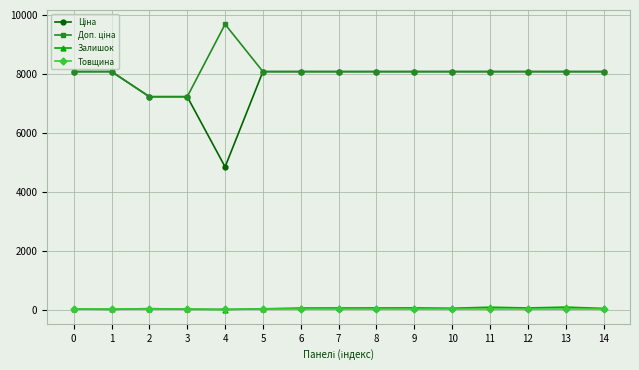

True or false: Товщина has a value of 18.0 at 13.

True